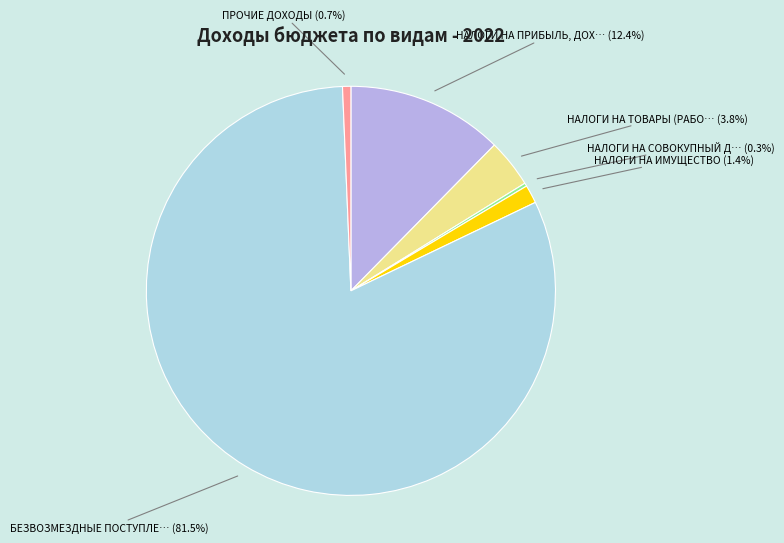

Does any single category account for the majority?

Yes